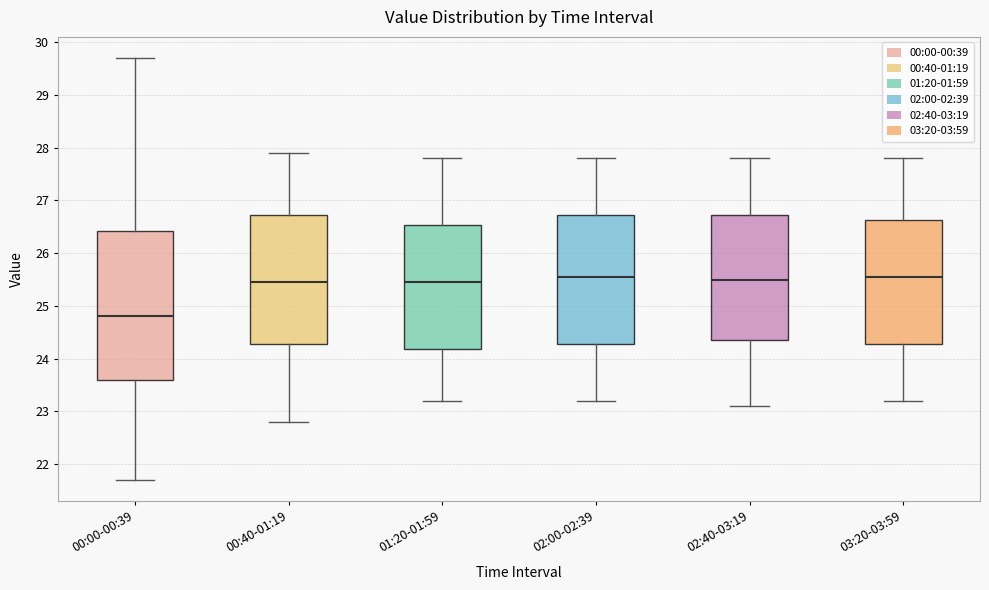

Reading left to right, read every box against the y-axis: the position of its median line, the range the box covers, and the ends of its whiskers. The values are not printed on the chart, so give them approximately, as read against the axis.

00:00-00:39: median 24.8, box 23.6 to 26.4, whiskers 21.7 to 29.7
00:40-01:19: median 25.5, box 24.3 to 26.7, whiskers 22.8 to 27.9
01:20-01:59: median 25.5, box 24.2 to 26.5, whiskers 23.2 to 27.8
02:00-02:39: median 25.6, box 24.3 to 26.7, whiskers 23.2 to 27.8
02:40-03:19: median 25.5, box 24.4 to 26.7, whiskers 23.1 to 27.8
03:20-03:59: median 25.6, box 24.3 to 26.6, whiskers 23.2 to 27.8